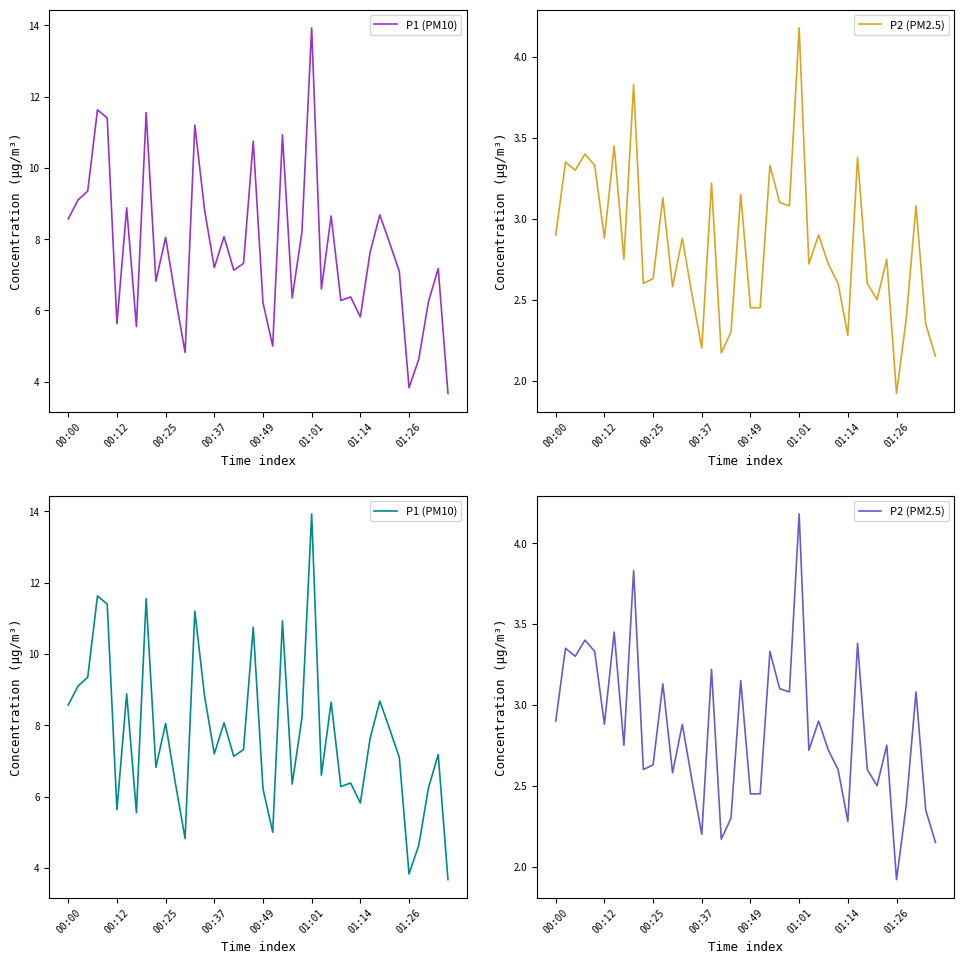

Is this an area chart (filled region under the line)?

No